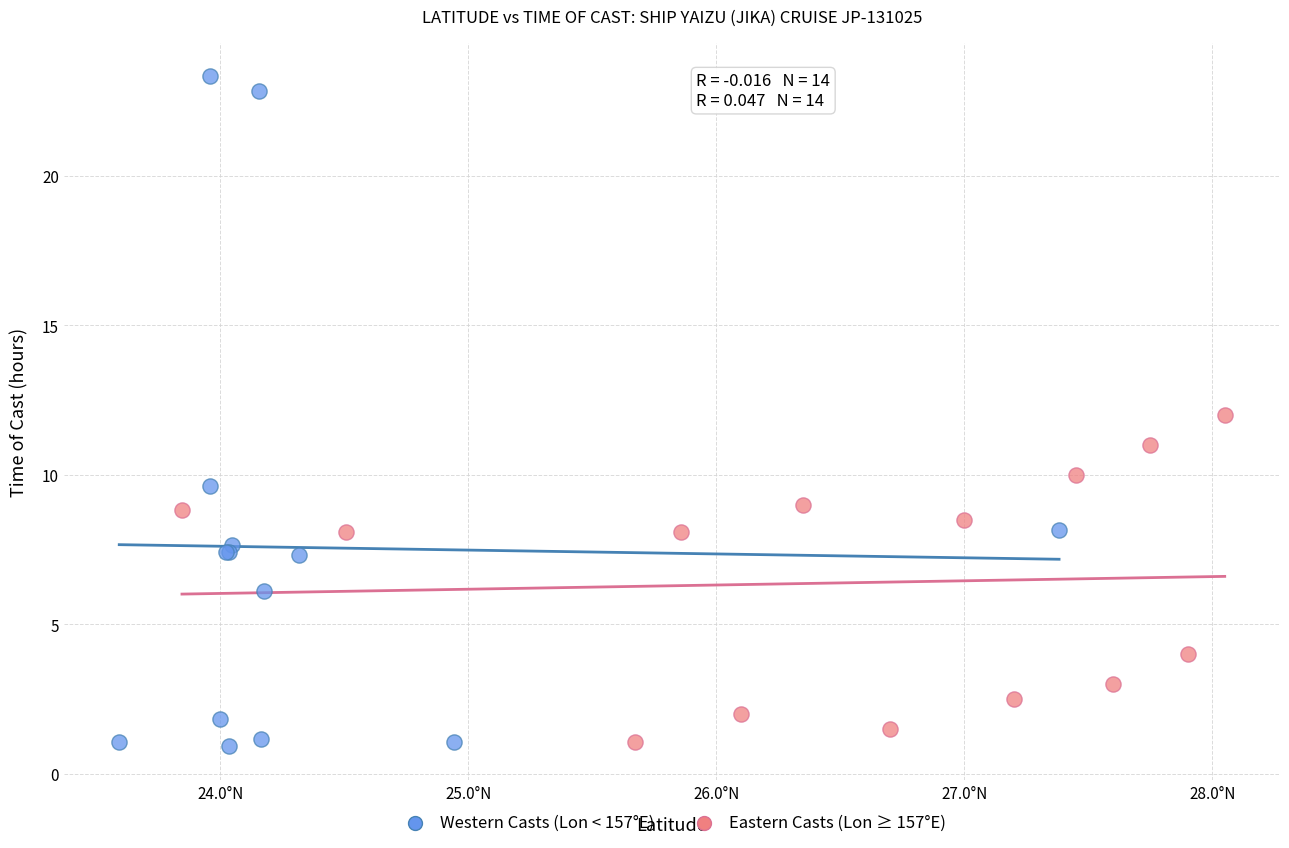

Which series has the largest Y range (max minus min)?

Western Casts (Lon < 157°E)